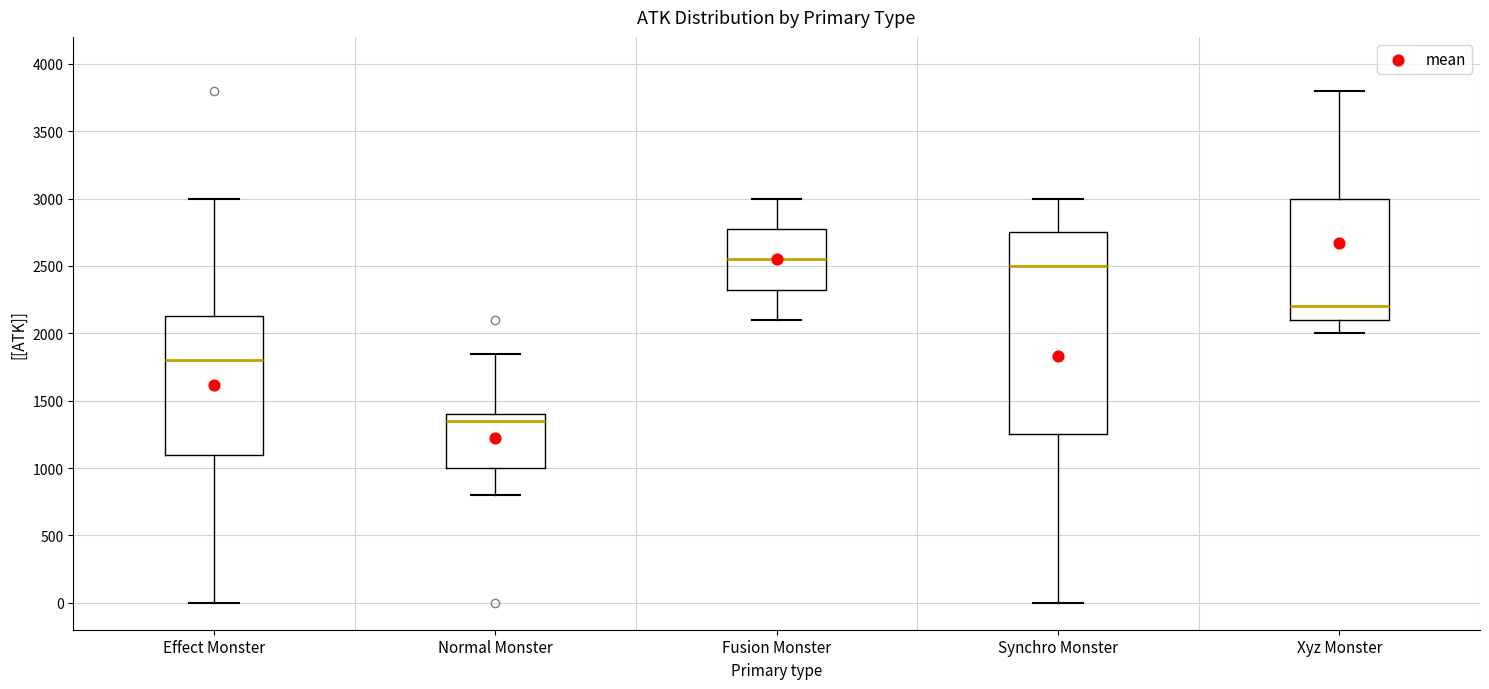

Where does the upper whisker of the box for Normal Monster end on the y-axis? The values are not printed on the chart, so give them approximately, as read against the axis.

1850